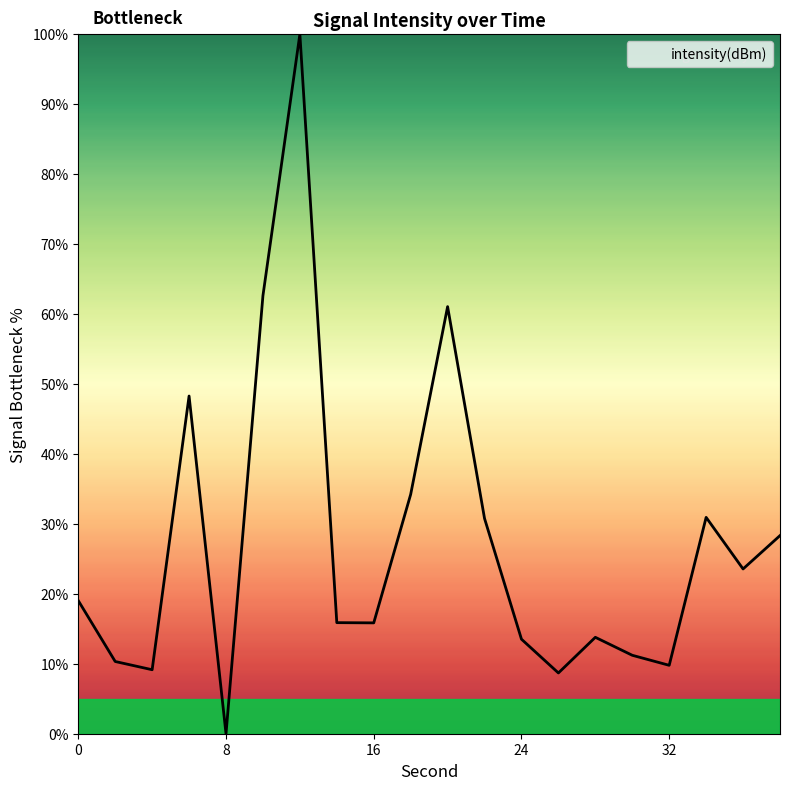

Does the chart display data point markers on the line(s)?

No